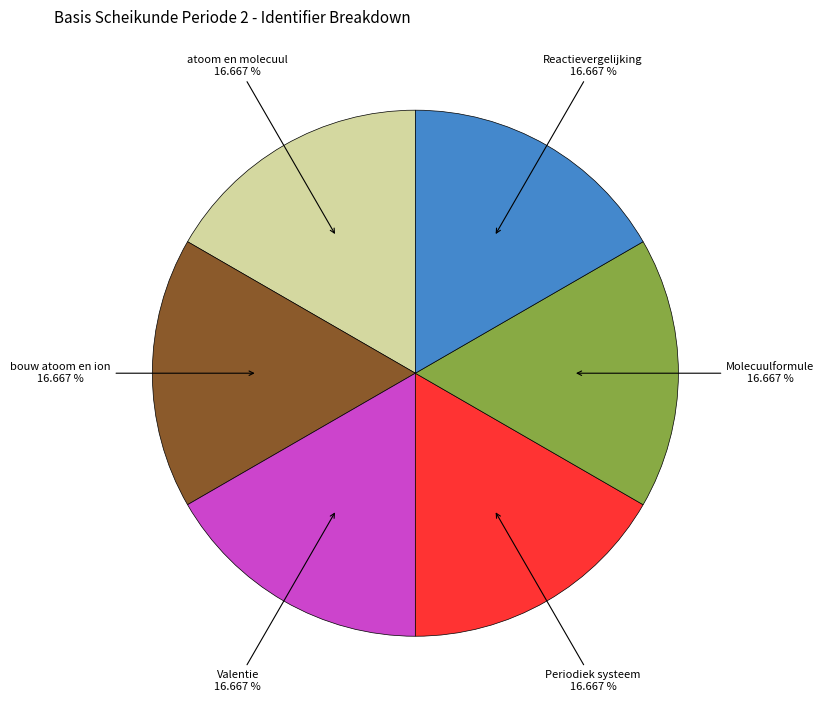

Does any single category account for the majority?

No